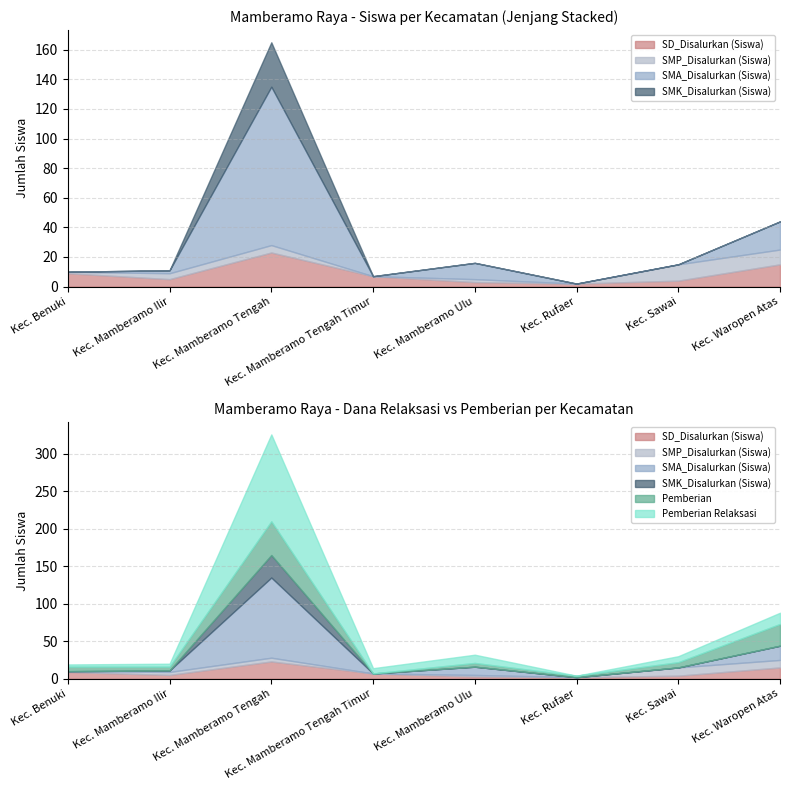

What is the total value across all series at Kec. Waropen Atas?

88